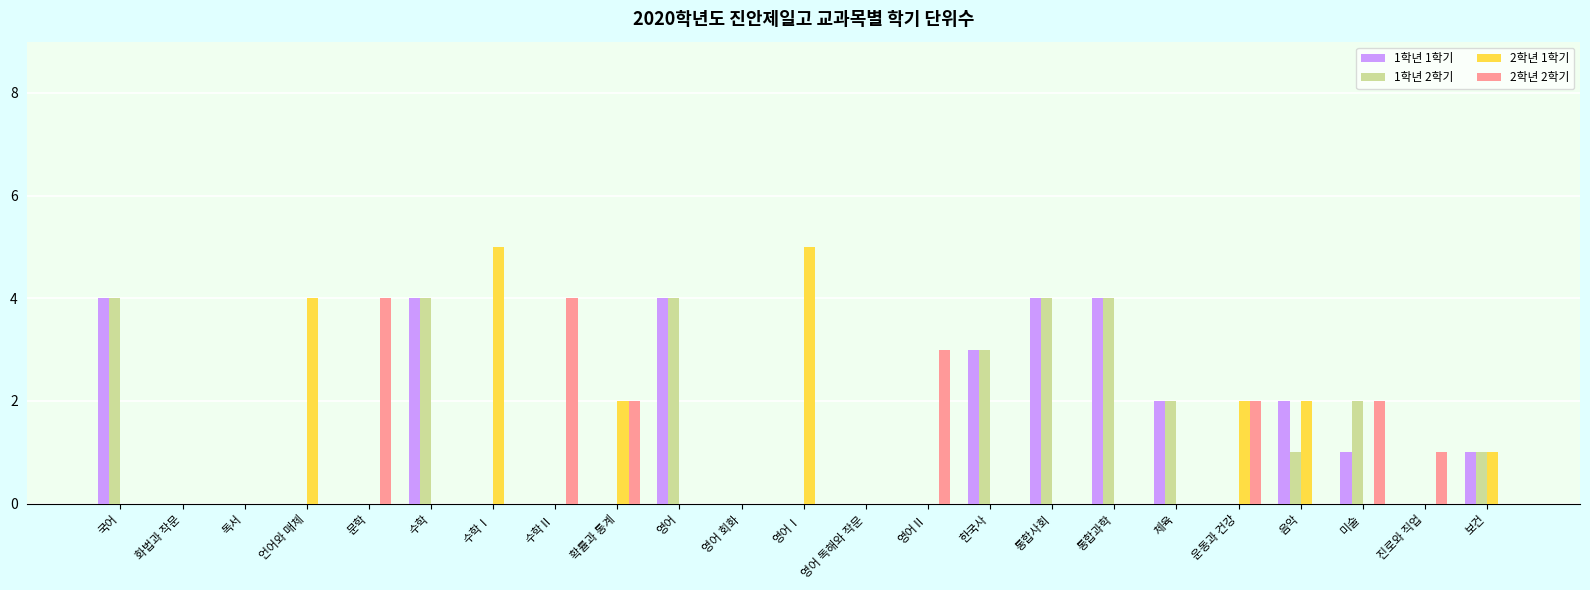

Is it true that 1학년 1학기 equals 6 at 통합사회?

False